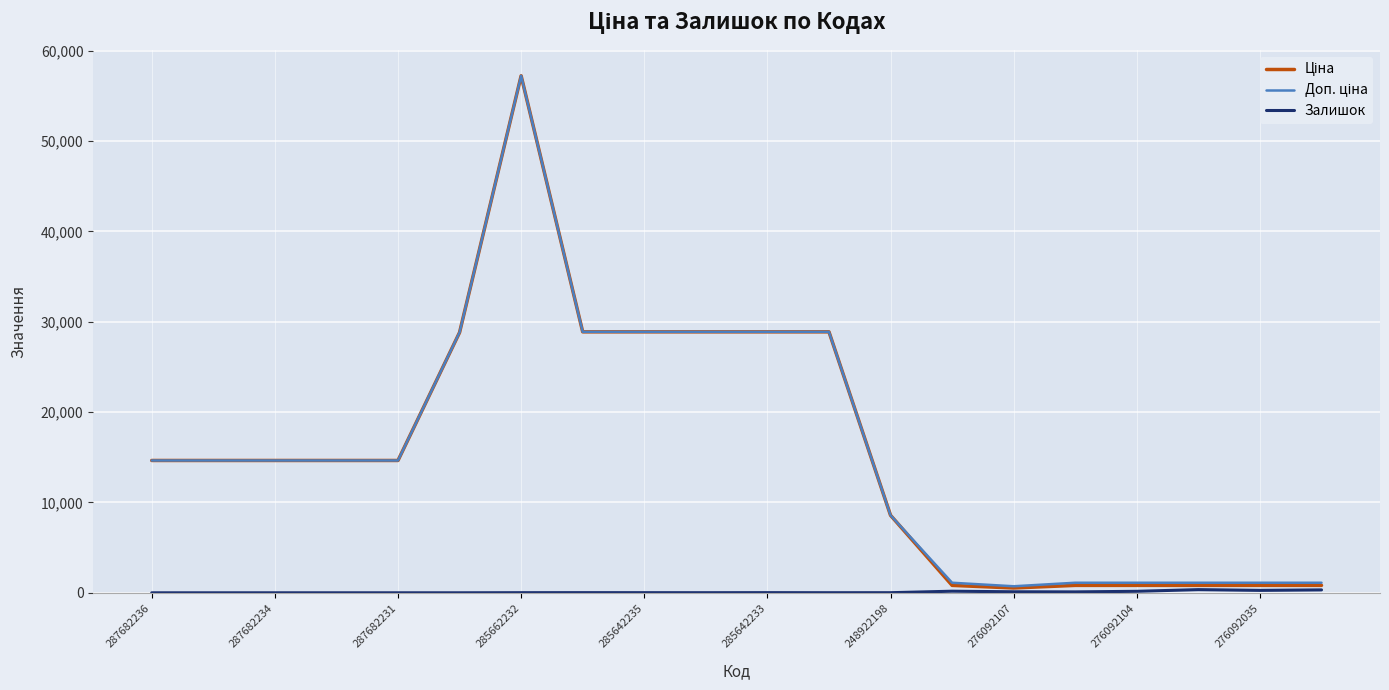

What is the greatest value displayed?

57235.5